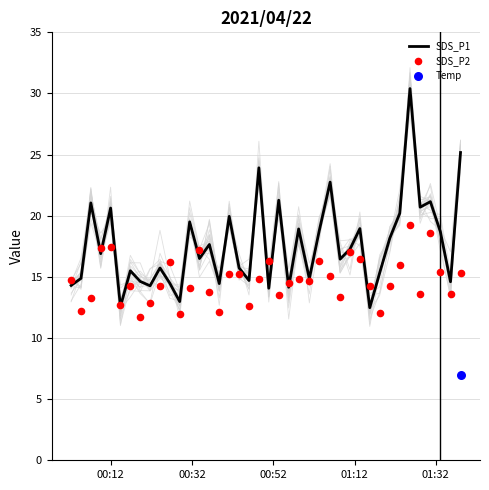

What is the lowest value of the SDS_P1 series?

12.5